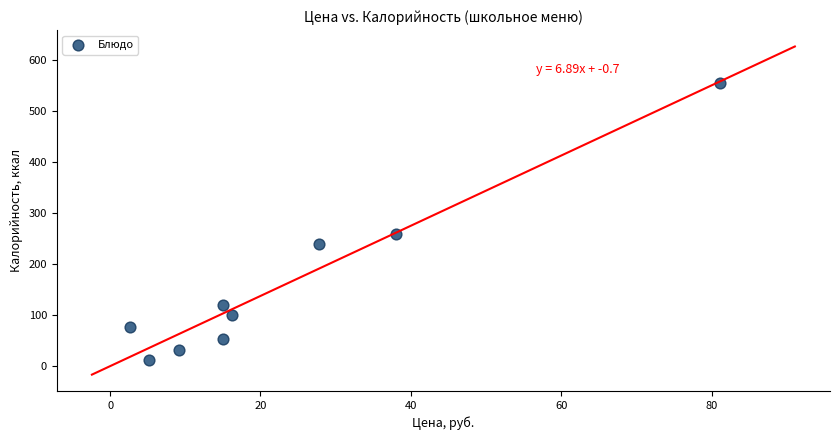

What is the average X value?

23.3